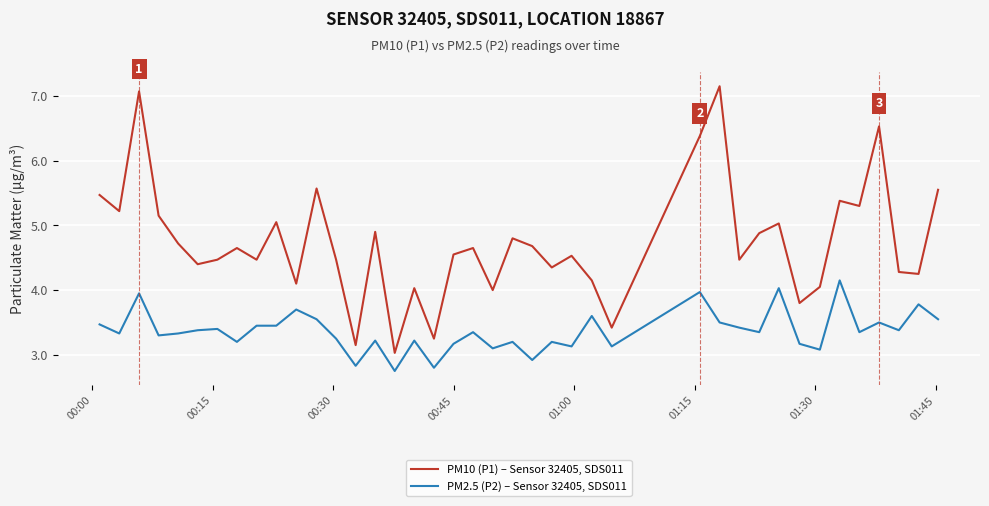

True or false: PM2.5 (P2) – Sensor 32405, SDS011 and PM10 (P1) – Sensor 32405, SDS011 intersect in this chart.

False